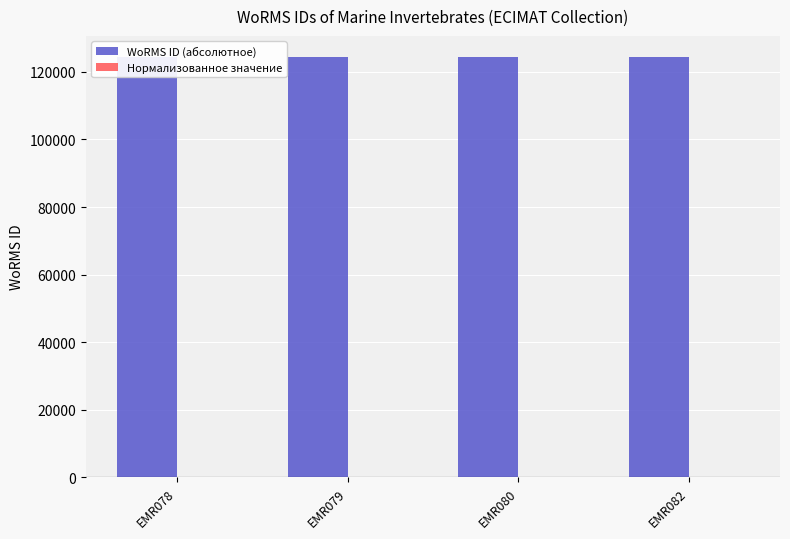

How many bars are there in total?

8